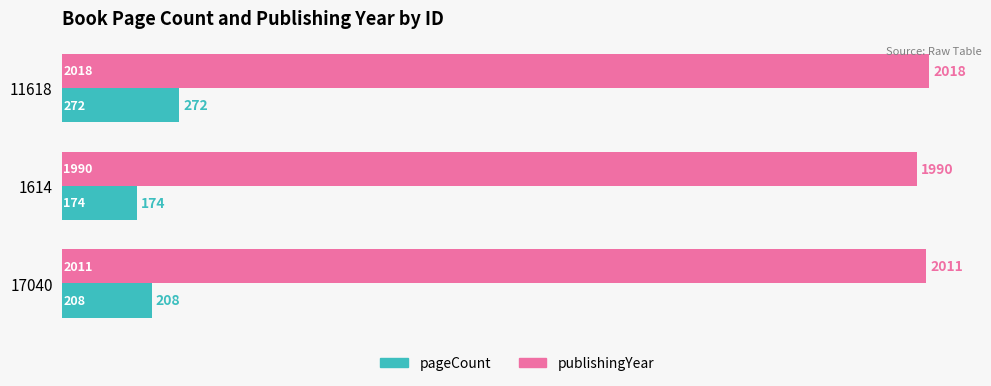

Which series has the largest total across all categories?

publishingYear